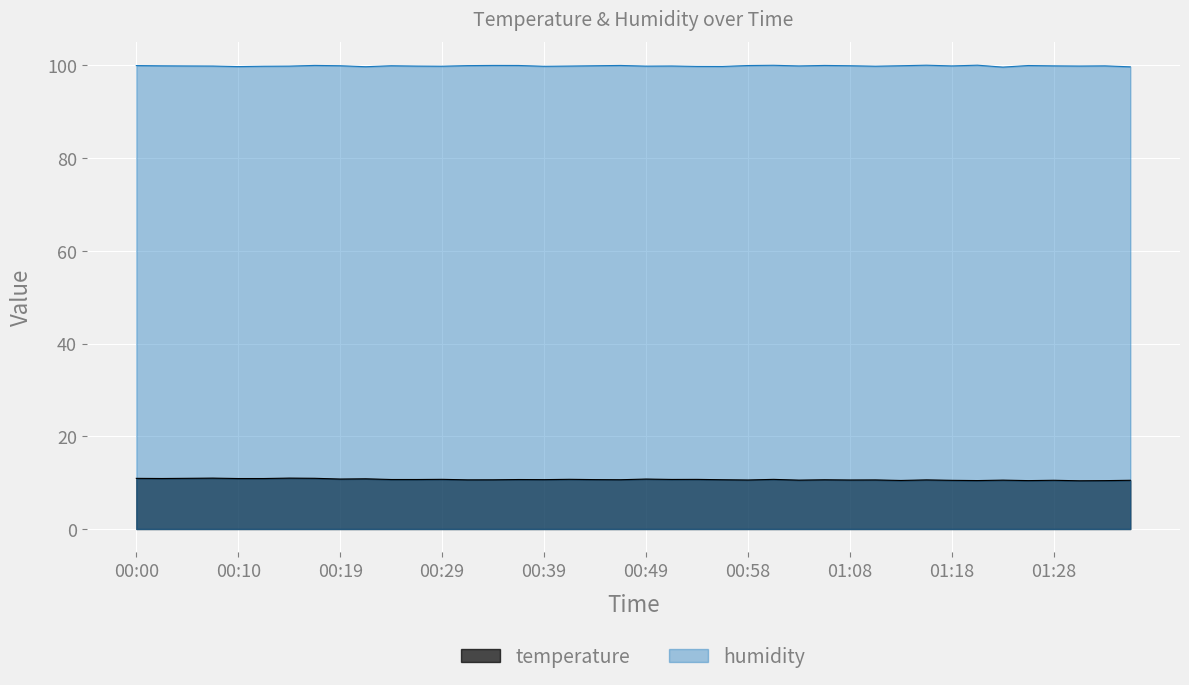

Which series has the widest spread of values?

temperature